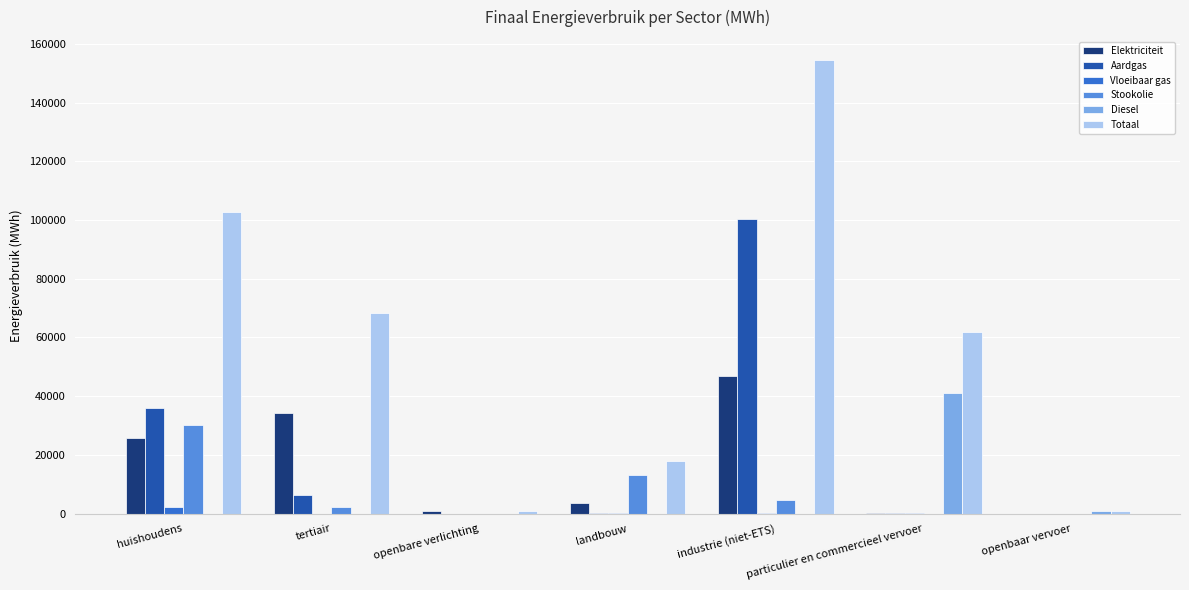

Which label corresponds to the largest value in the chart?

industrie (niet-ETS)